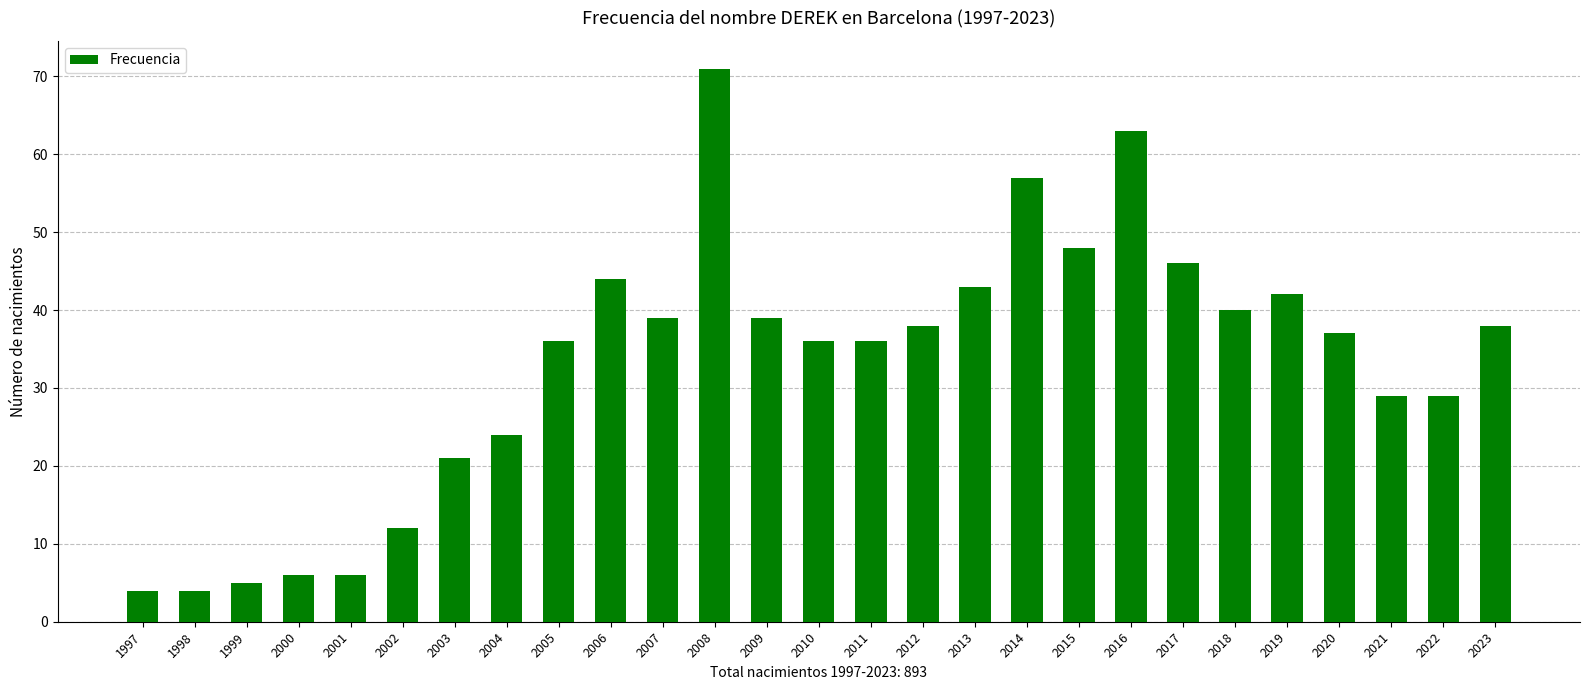

What is the value of the 13th bar from the left?

39